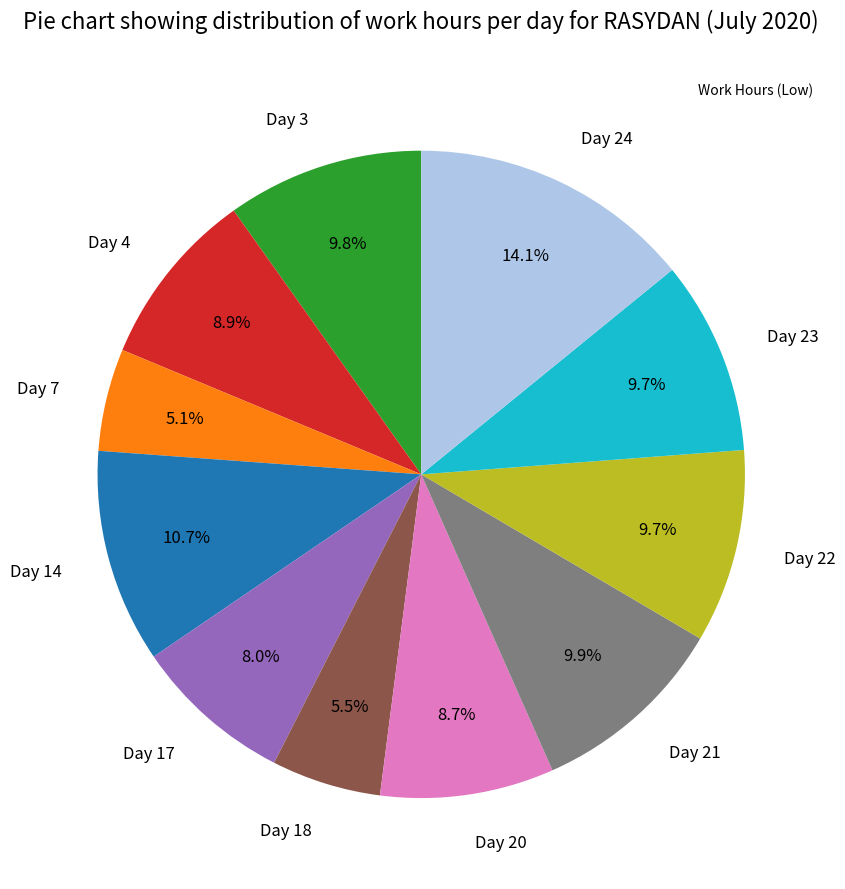

How many segments does this pie chart have?

11